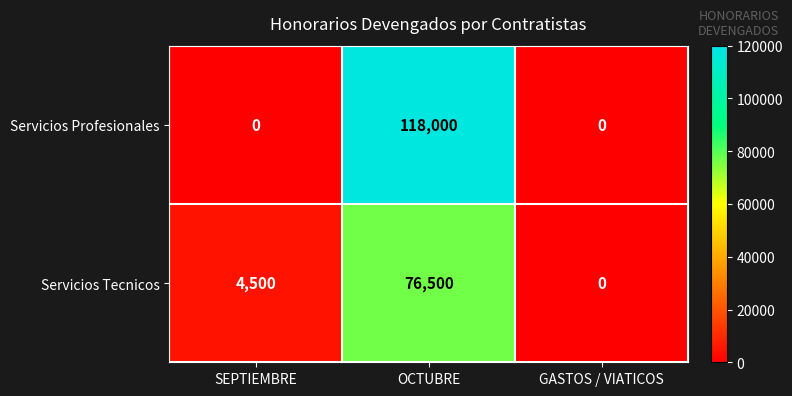

Rank the series by their average value, from highest to lowest.

Servicios Profesionales, Servicios Tecnicos